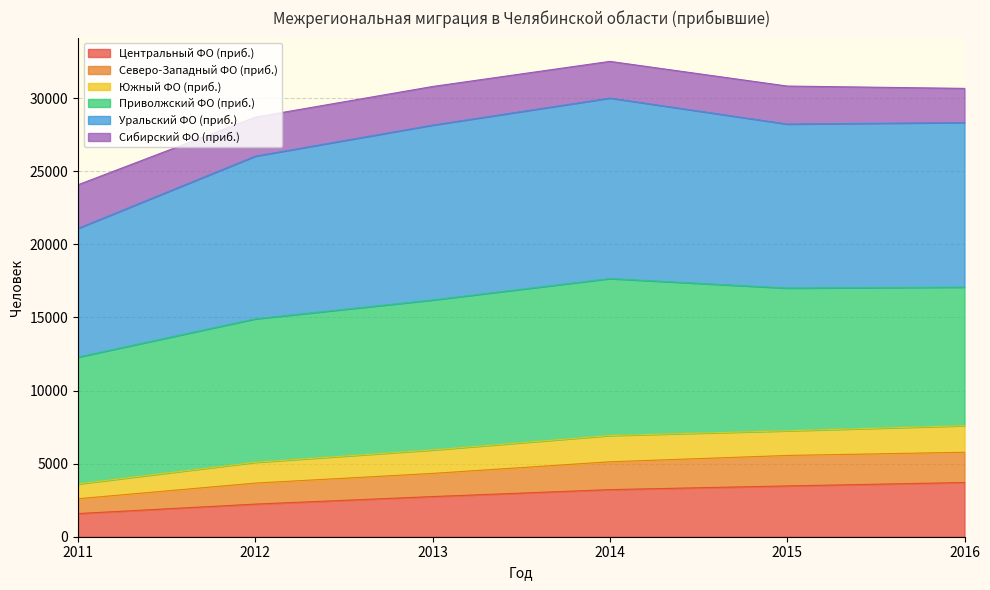

What is the maximum value for Центральный ФО (приб.)?

3709